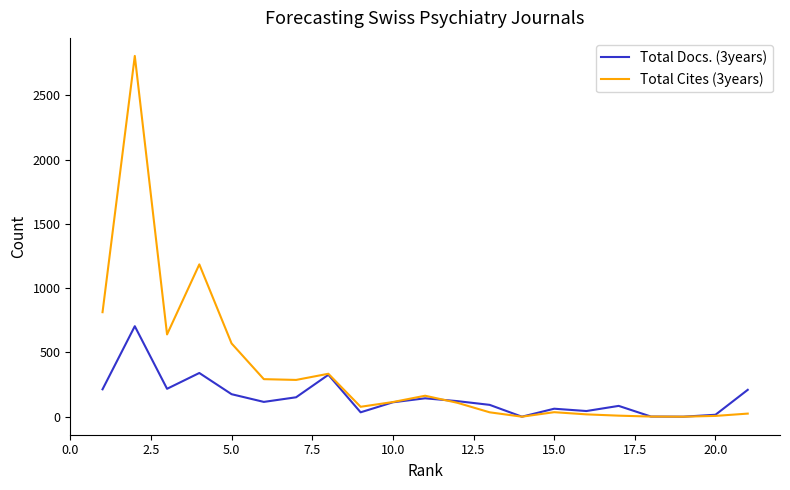

List the series in order of their peak value, lowest first.

Total Docs. (3years), Total Cites (3years)